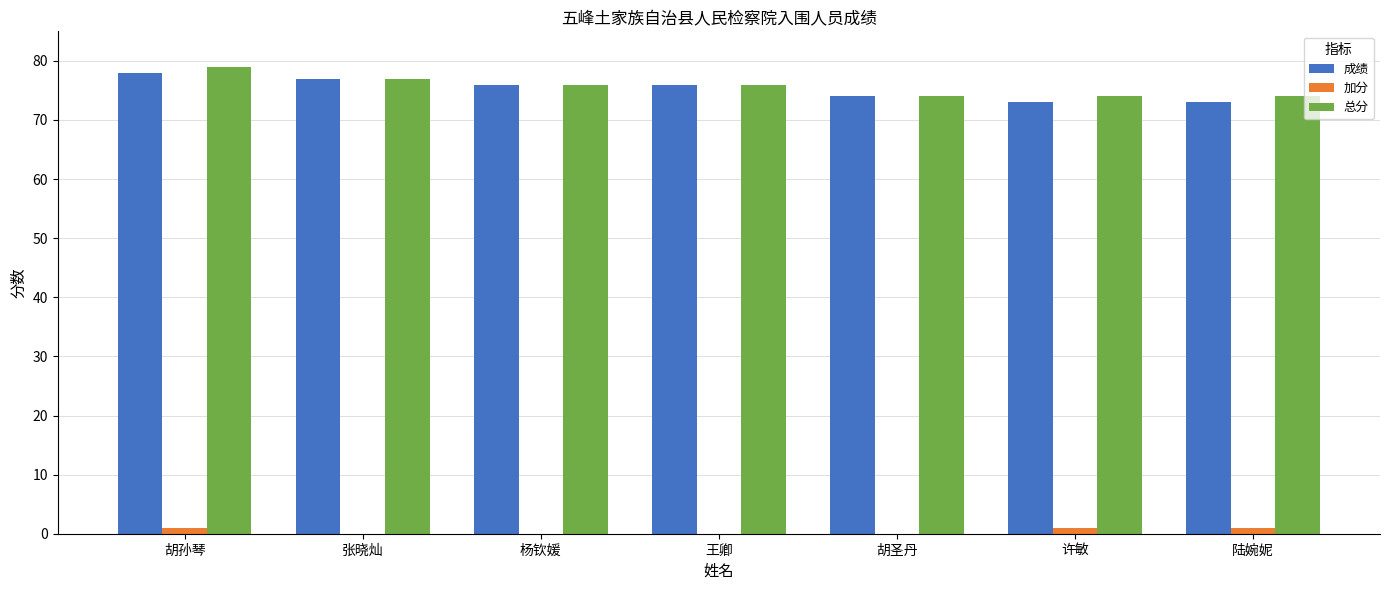

Reading left to right, extract all data points from this chart.

成绩: 78	77	76	76	74	73	73
加分: 1	0	0	0	0	1	1
总分: 79	77	76	76	74	74	74